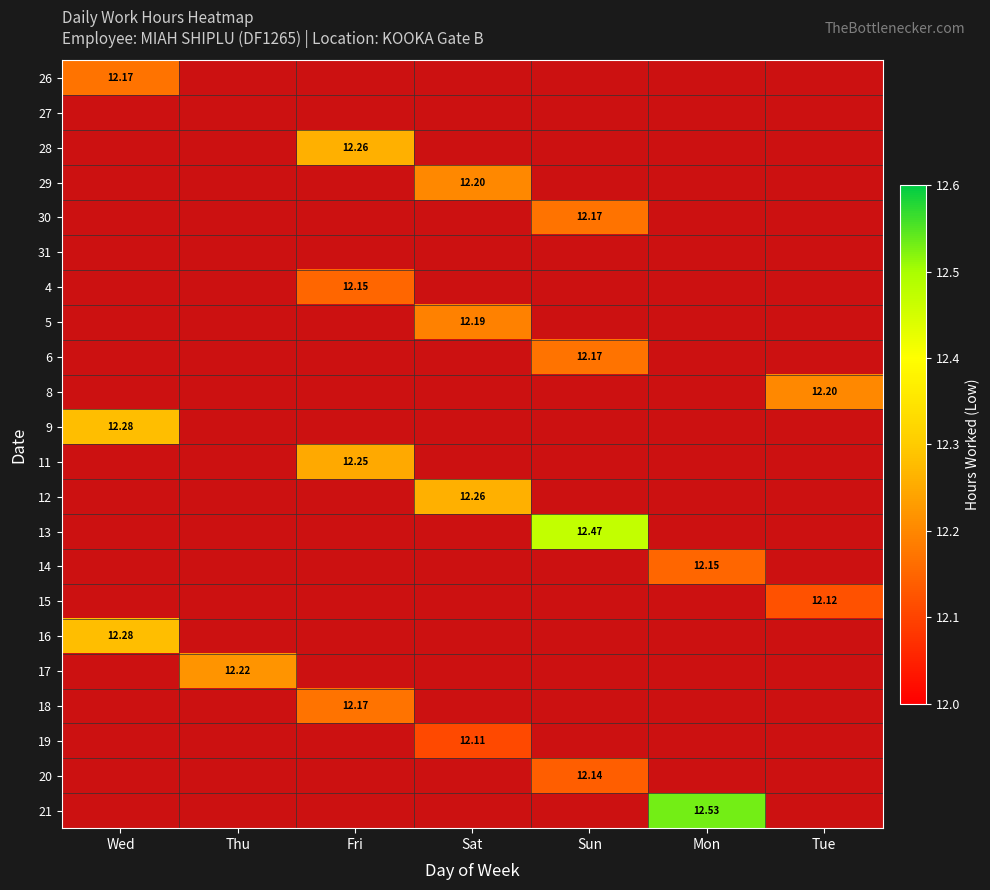

At how many categories does at least one series exceed 12?

7